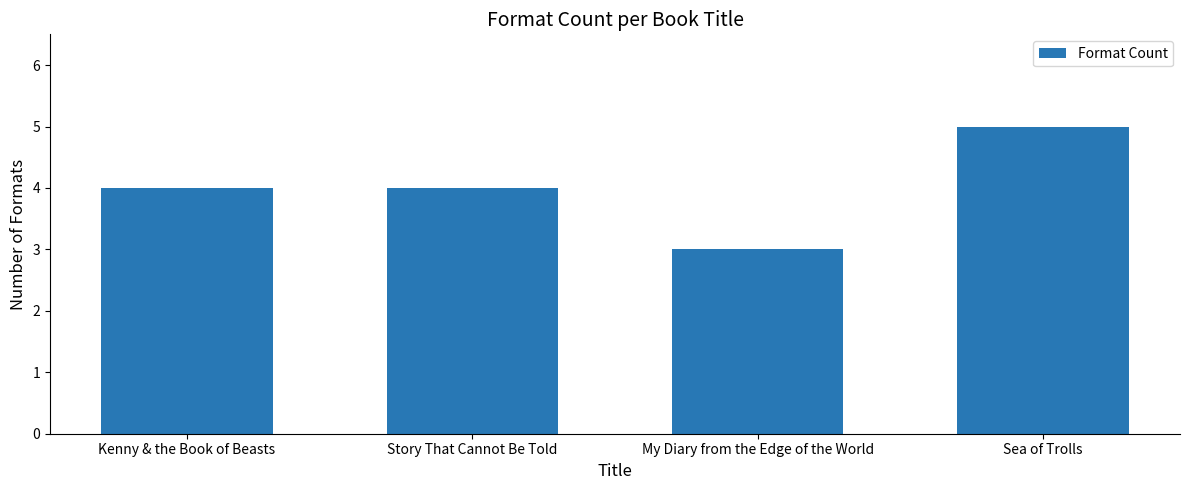

The value at Sea of Trolls is 7. True or false?

False